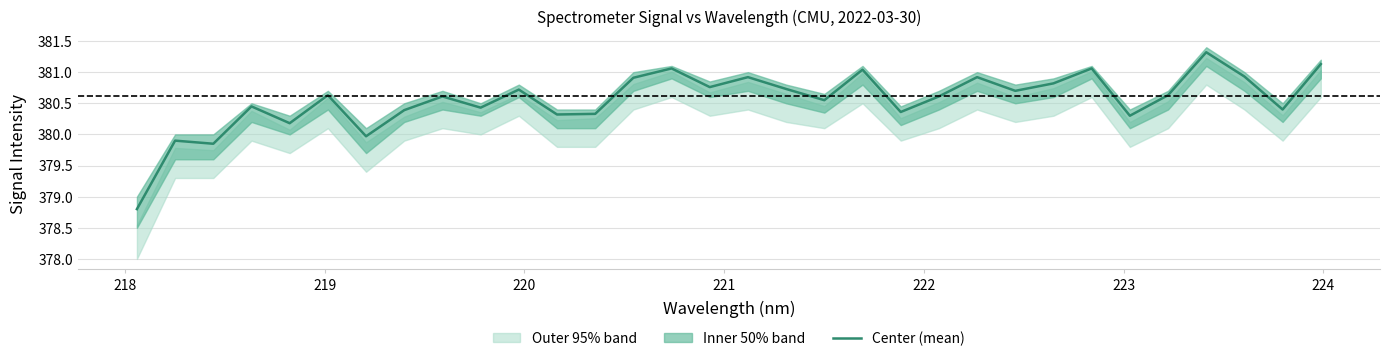

What is the greatest value displayed?

381.3